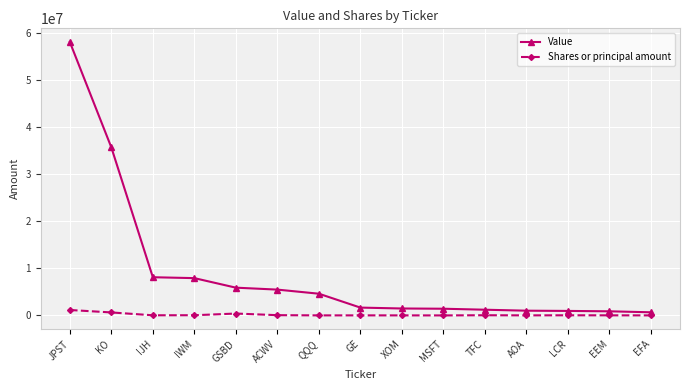

At which label is Value closest to 29345994?

KO